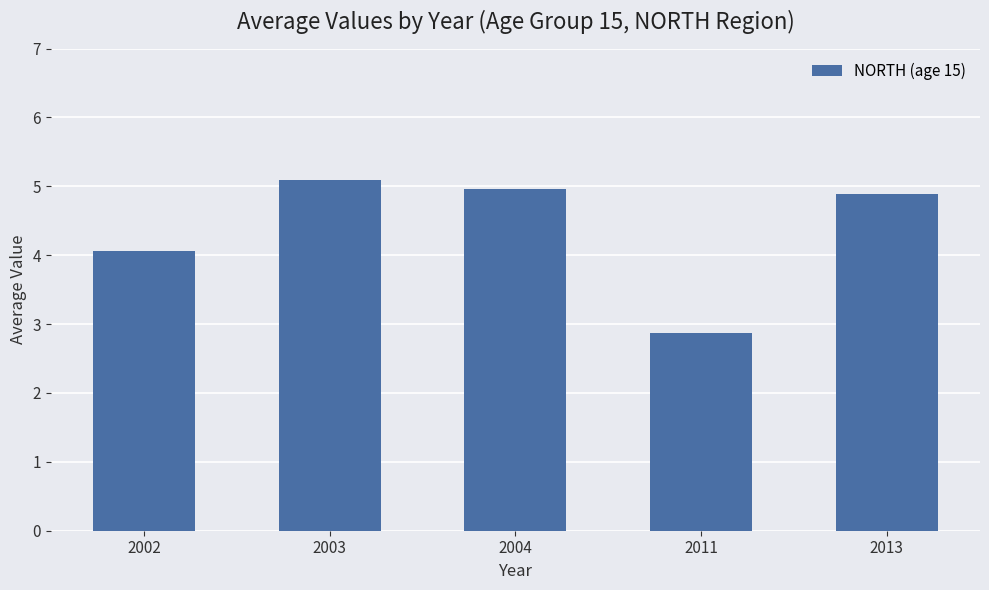

How many categories are shown in the chart?

5